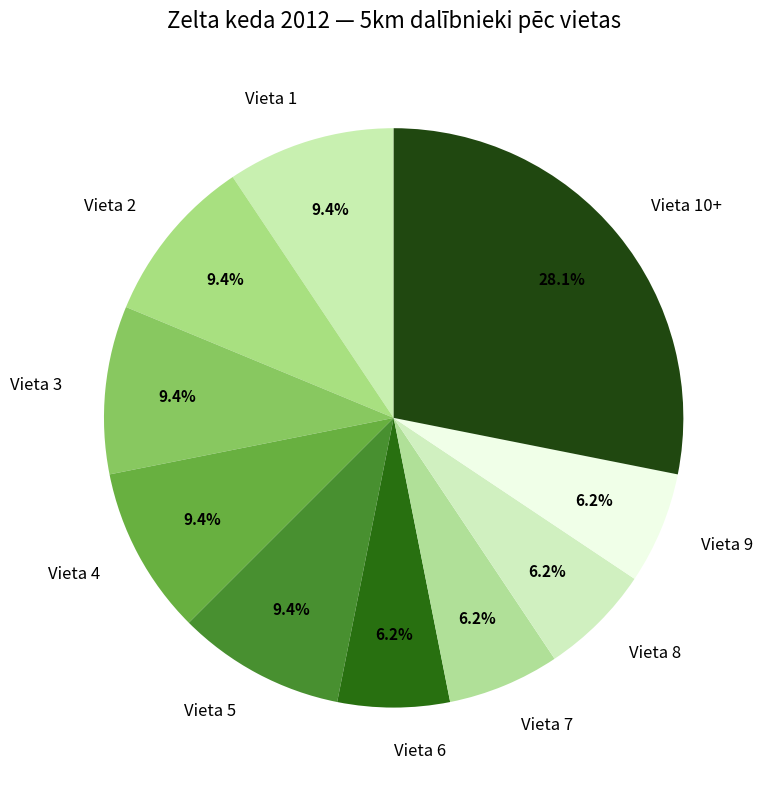

How many slices are in this pie chart?

10